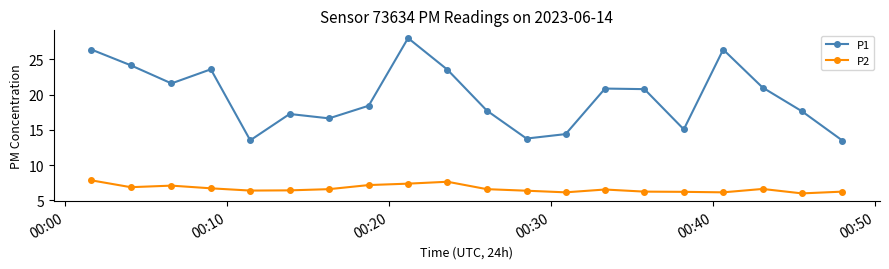

Which series has the largest total across all categories?

P1